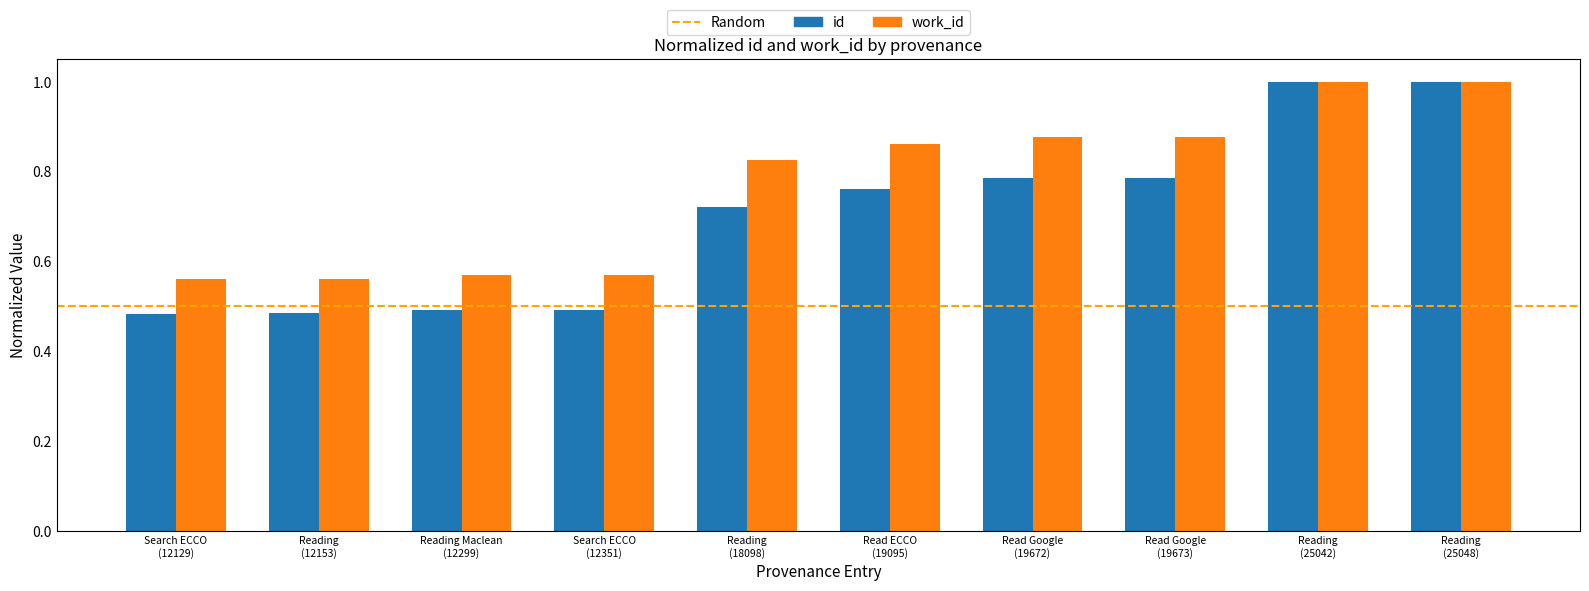

Which series has the widest spread of values?

id